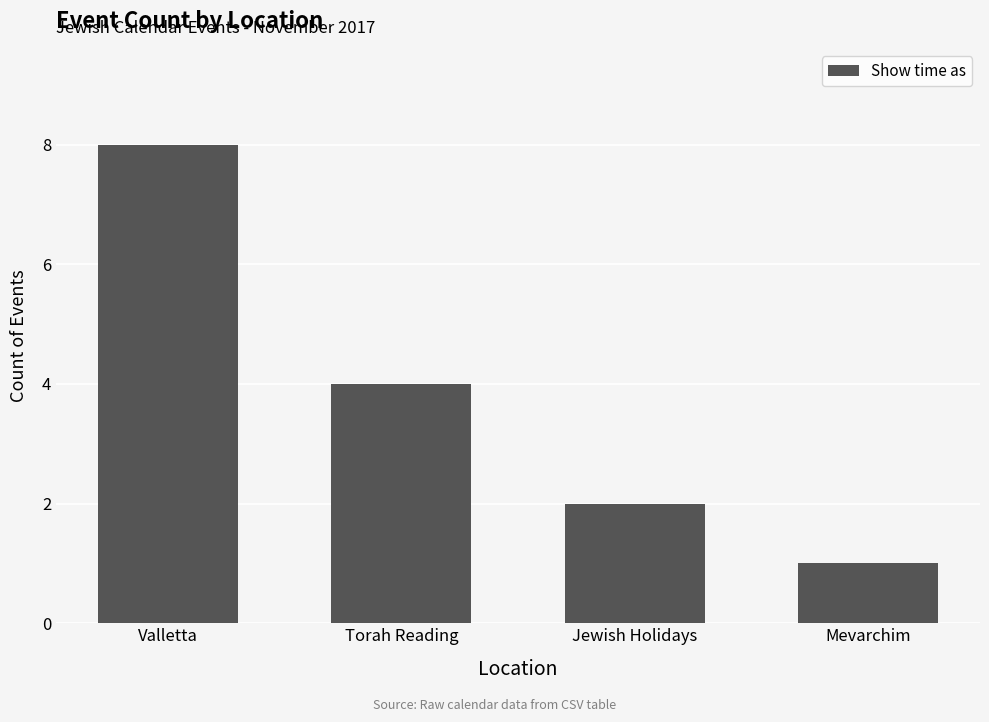

Which label corresponds to the smallest value in the chart?

Mevarchim